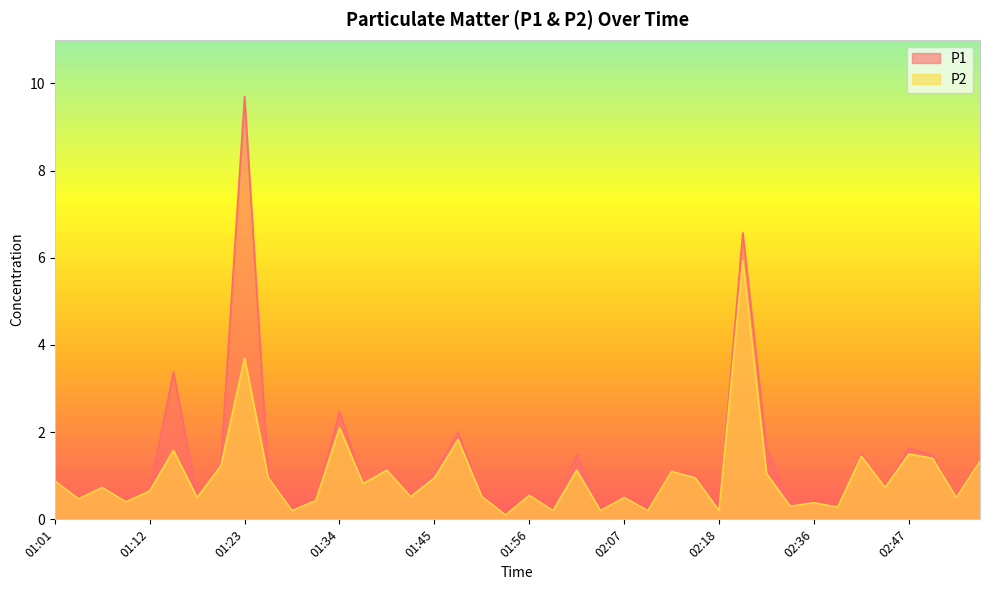

What is the difference between the second highest and second lowest values in the P2 series?

3.5